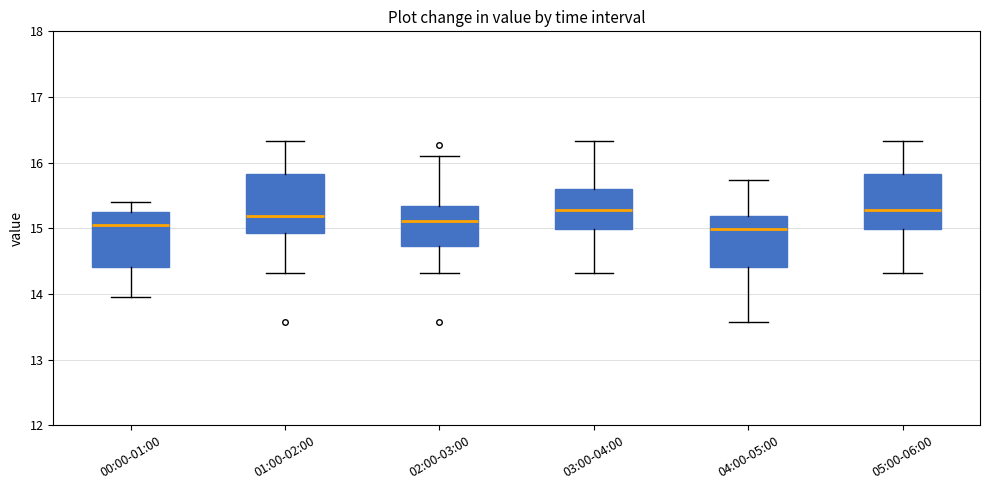

Reading left to right, transcribe this box plot: for each box, give where its median line is, the range the box spans, and where its two whiskers end, as read against the y-axis. The values are not printed on the chart, so give them approximately, as read against the axis.

00:00-01:00: median 15.1, box 14.4 to 15.3, whiskers 14.0 to 15.4
01:00-02:00: median 15.2, box 14.9 to 15.8, whiskers 14.3 to 16.3
02:00-03:00: median 15.1, box 14.7 to 15.3, whiskers 14.3 to 16.1
03:00-04:00: median 15.3, box 15.0 to 15.6, whiskers 14.3 to 16.3
04:00-05:00: median 15.0, box 14.4 to 15.2, whiskers 13.6 to 15.7
05:00-06:00: median 15.3, box 15.0 to 15.8, whiskers 14.3 to 16.3